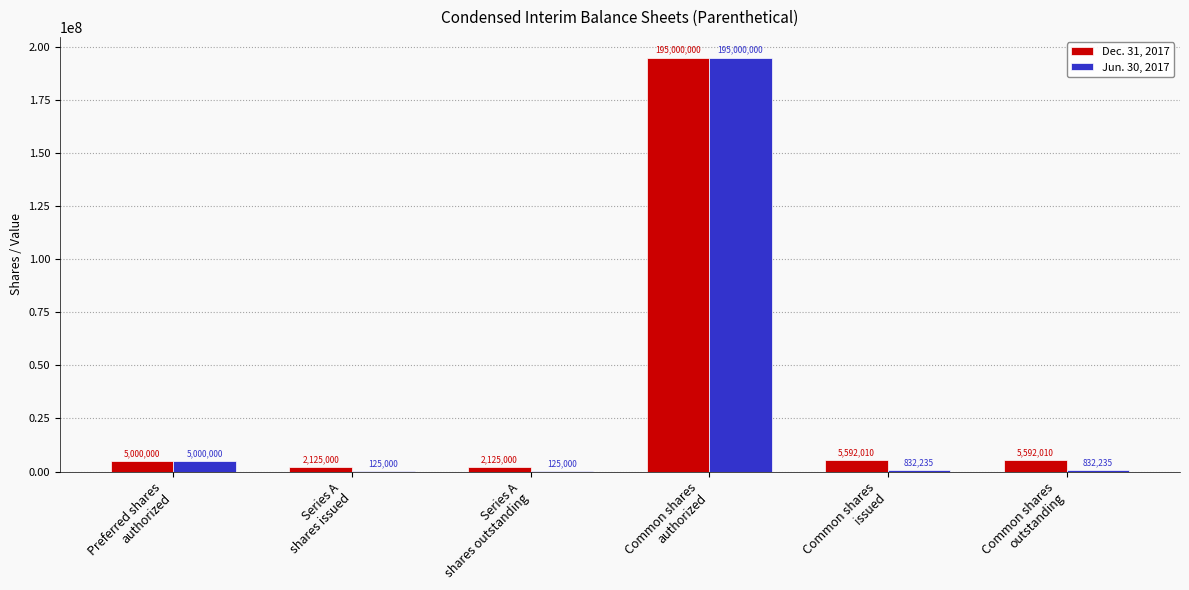

What is the average value of the Jun. 30, 2017 series?

33652412